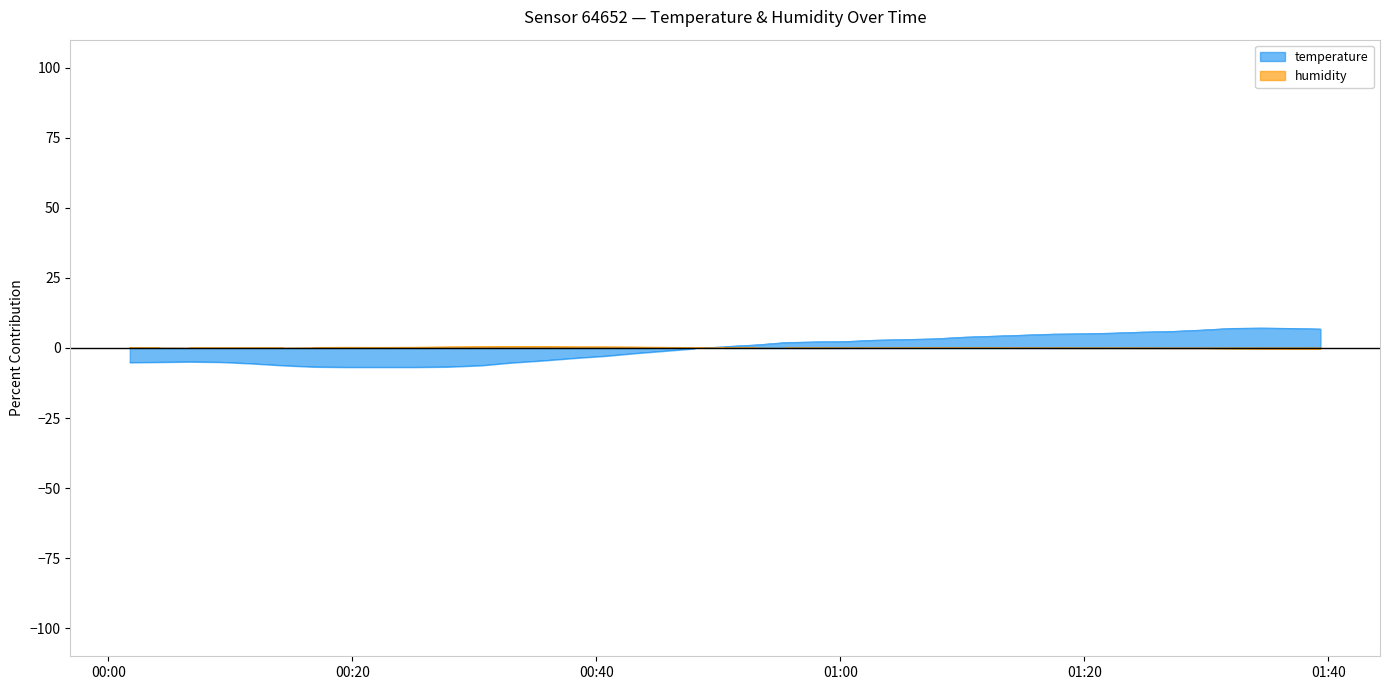

What is the maximum value shown in the chart?

7.1